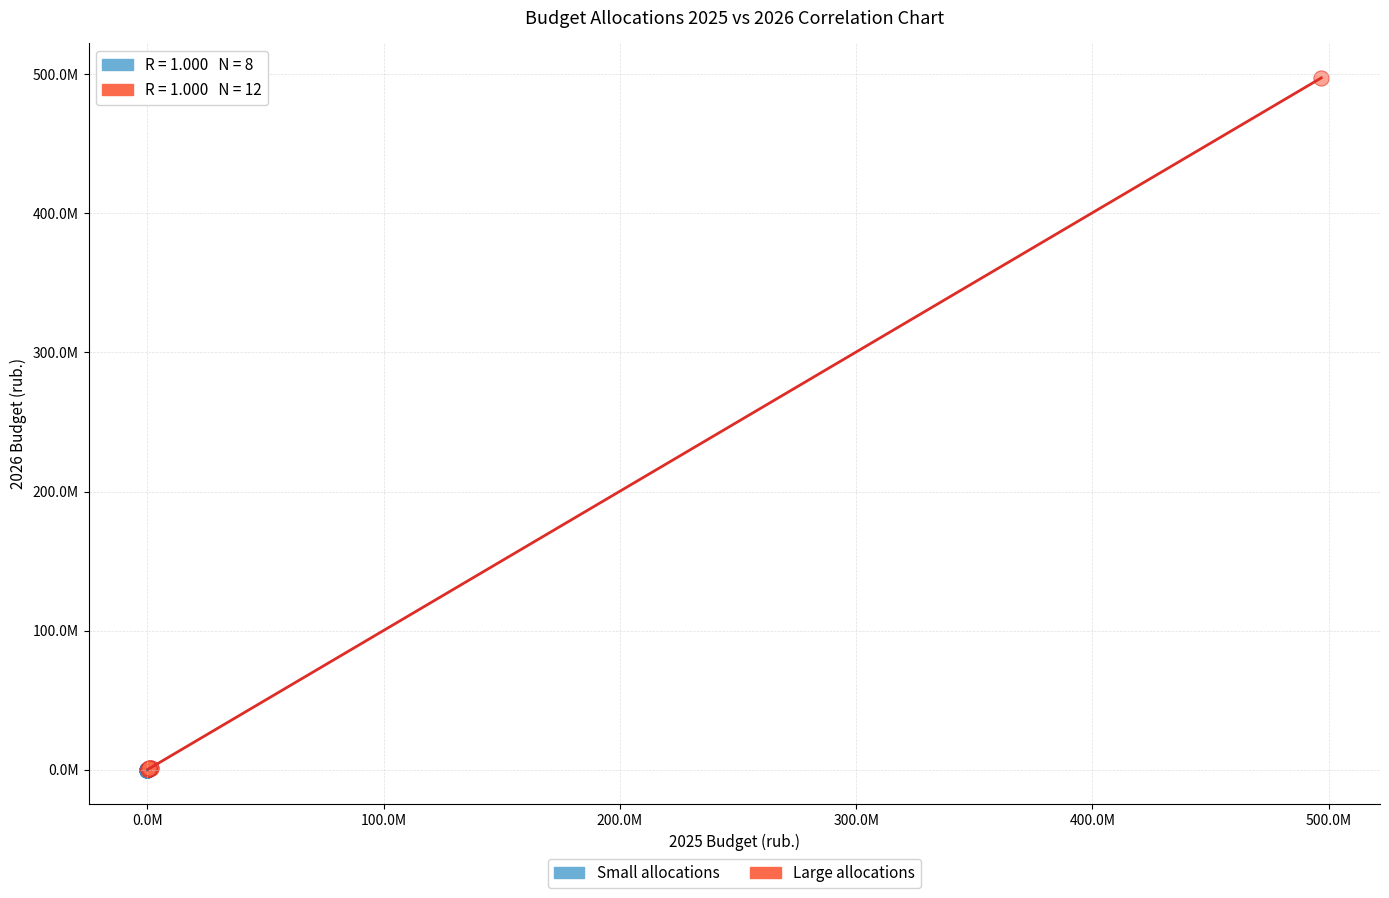

What are all the series names shown in the legend?

Small allocations, Large allocations